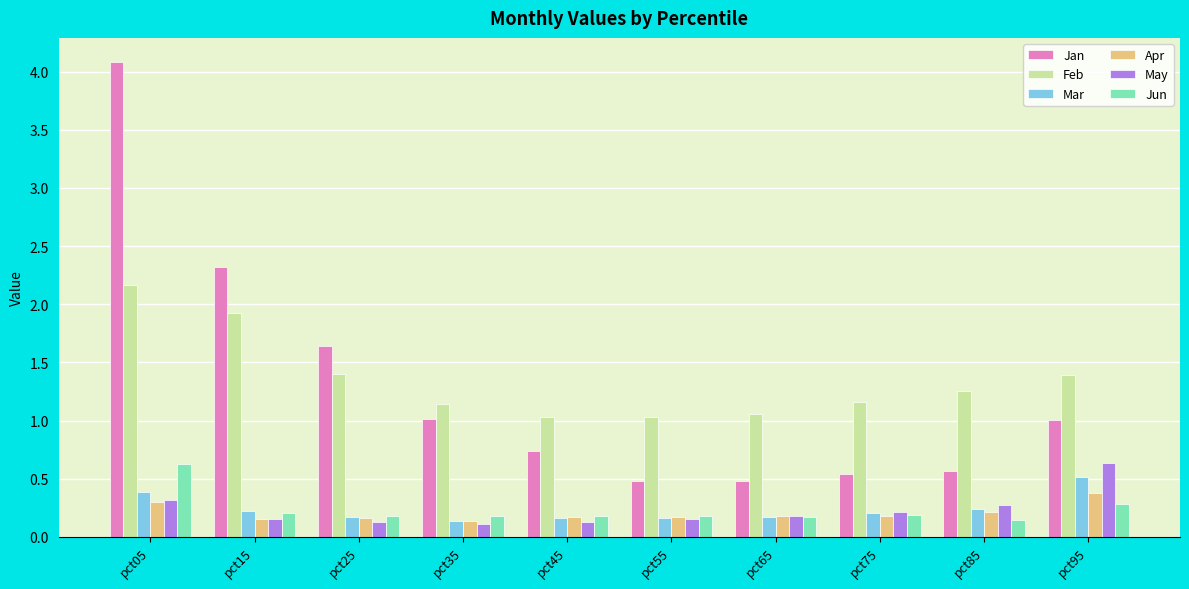

What are all the series names shown in the legend?

Jan, Feb, Mar, Apr, May, Jun